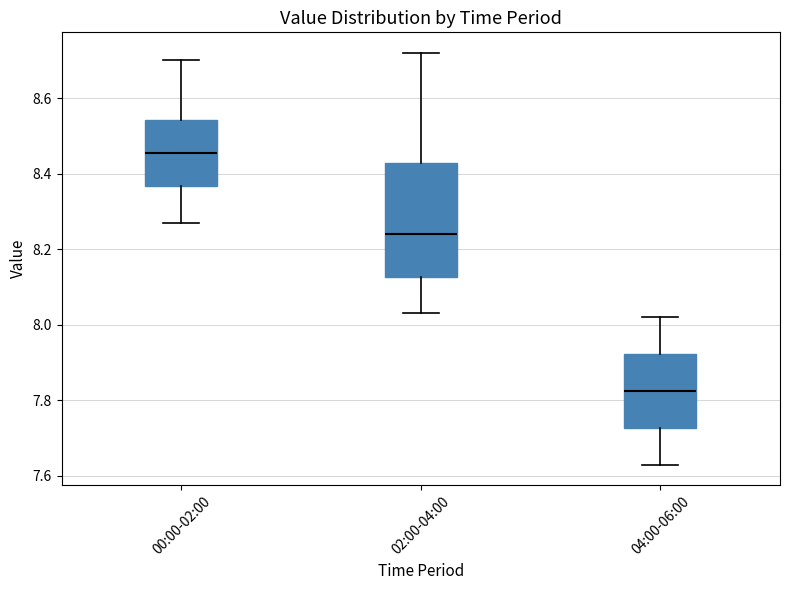

Which box has the lowest median line?

04:00-06:00